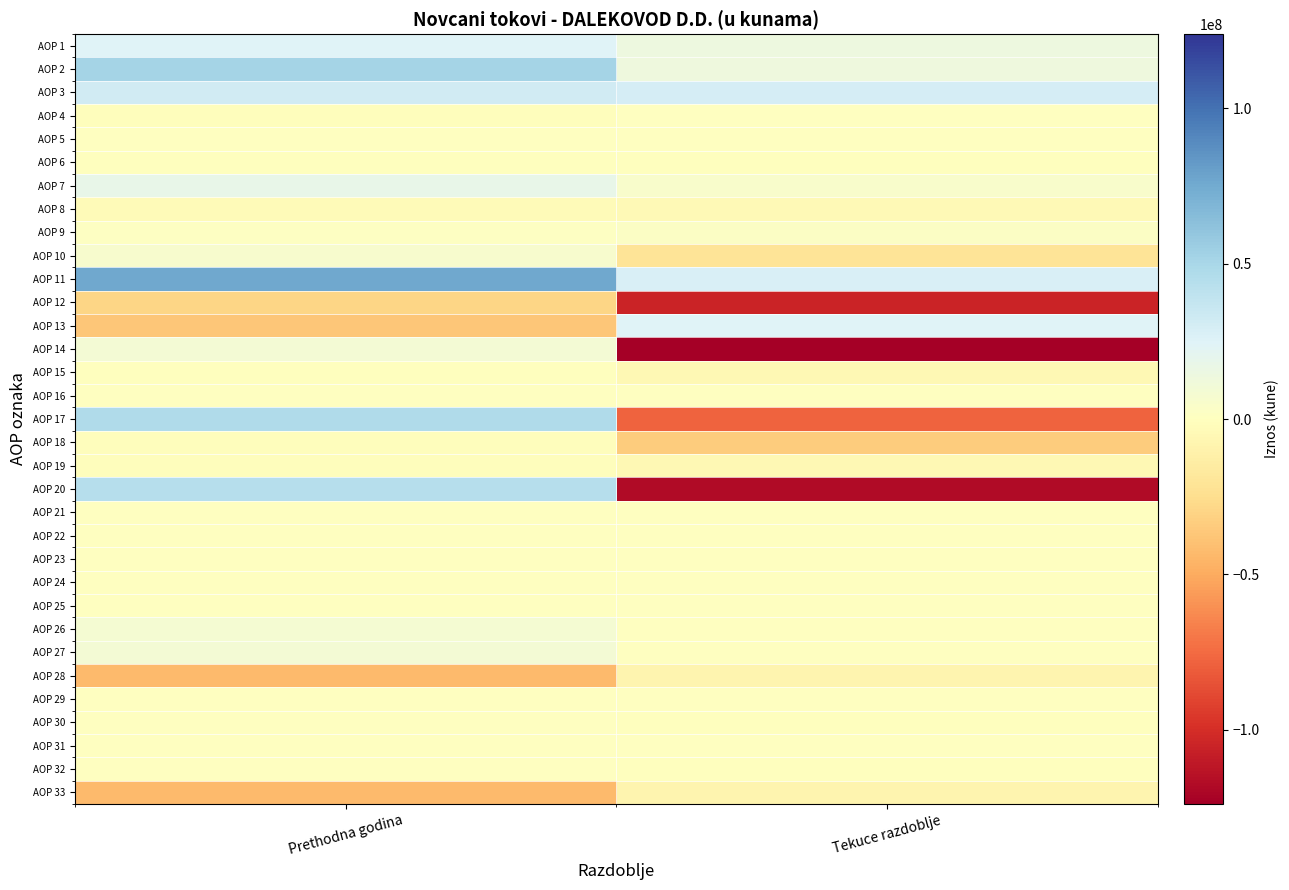

Which has a higher value, Tekuce razdoblje or Prethodna godina?

Prethodna godina